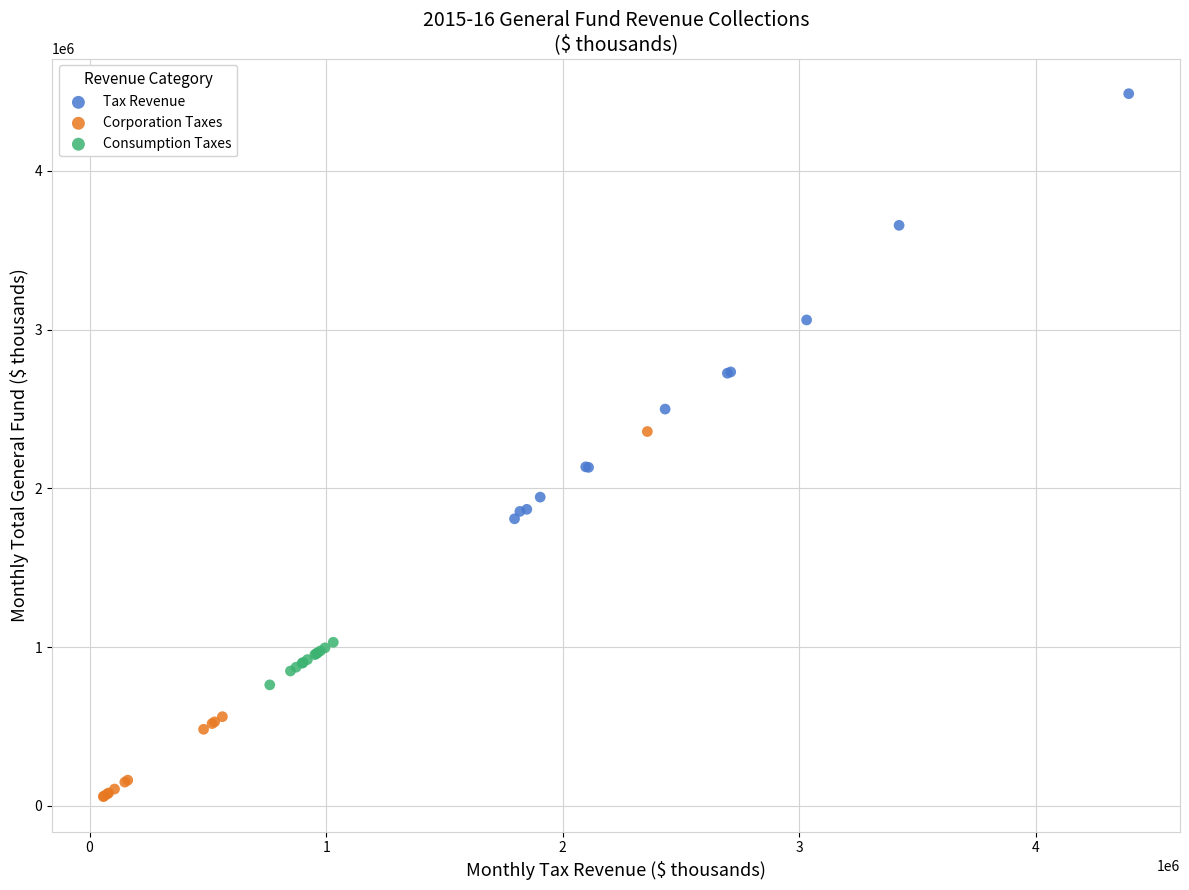

Which series has the largest Y range (max minus min)?

Tax Revenue